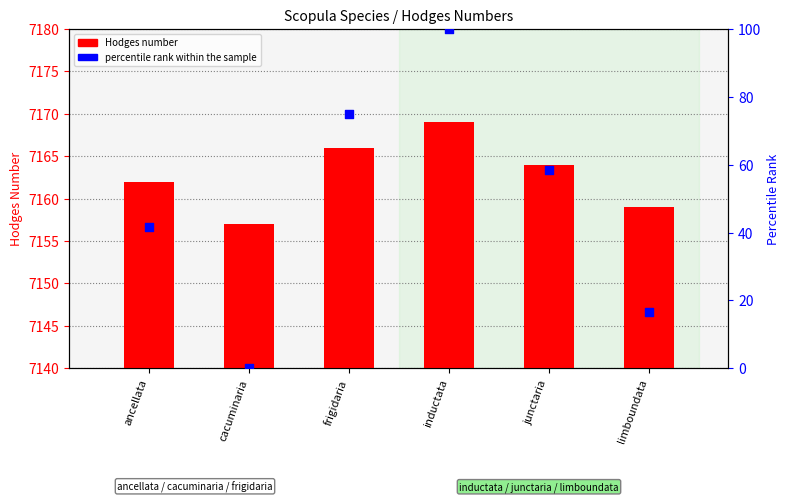

At which category is the sum across all series the highest?

inductata